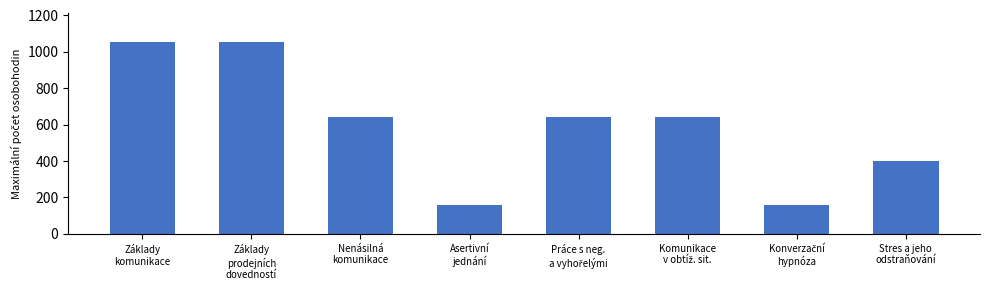

Where does the data first go above 640?

Základy
komunikace